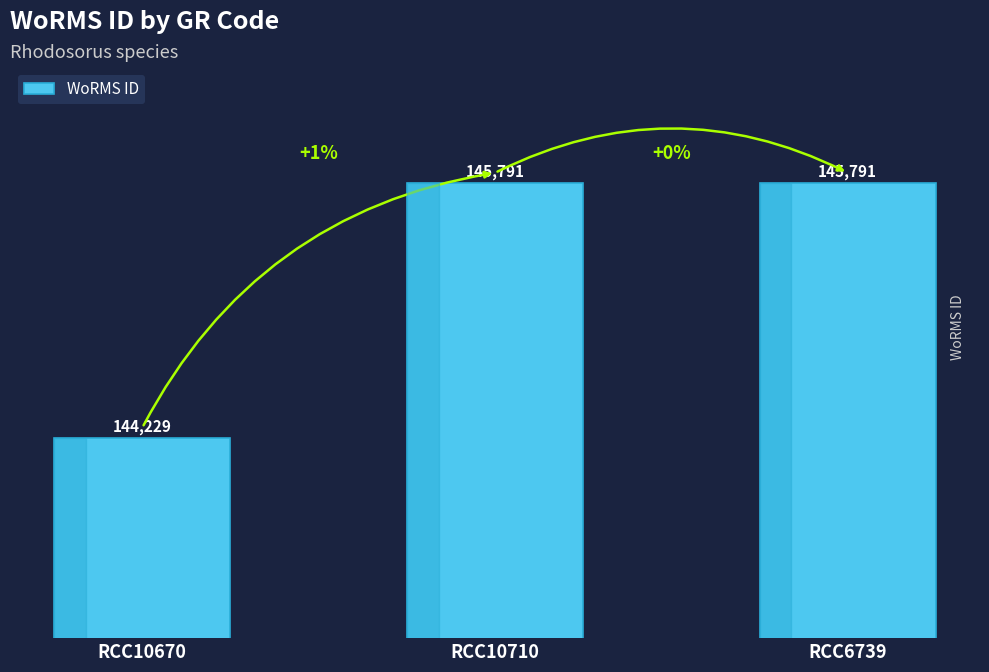

Reading left to right, what are all the values shown in this chart?

144229	145791	145791